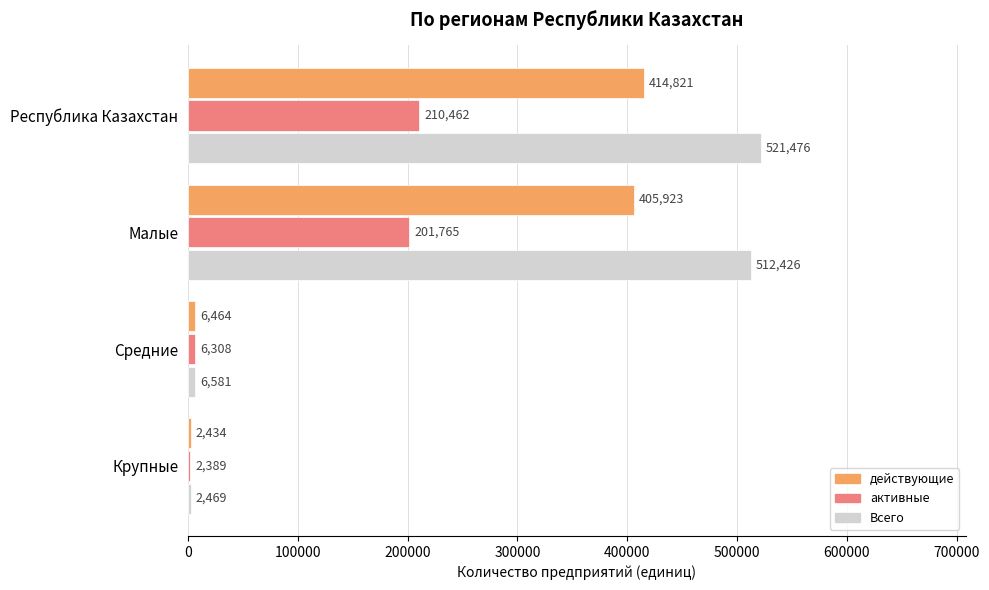

Rank the series by their maximum value, from lowest to highest.

активные, действующие, Всего